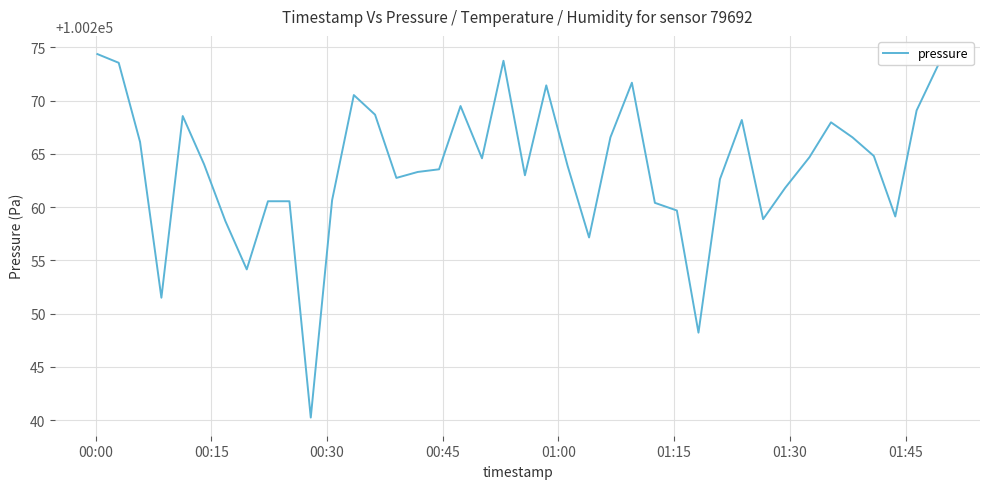

What is the difference between the maximum and minimum values?

34.1